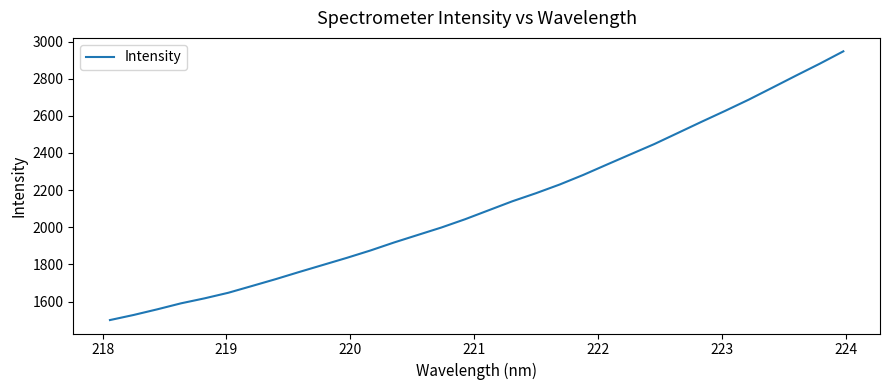

What is the smallest value displayed?

1500.4